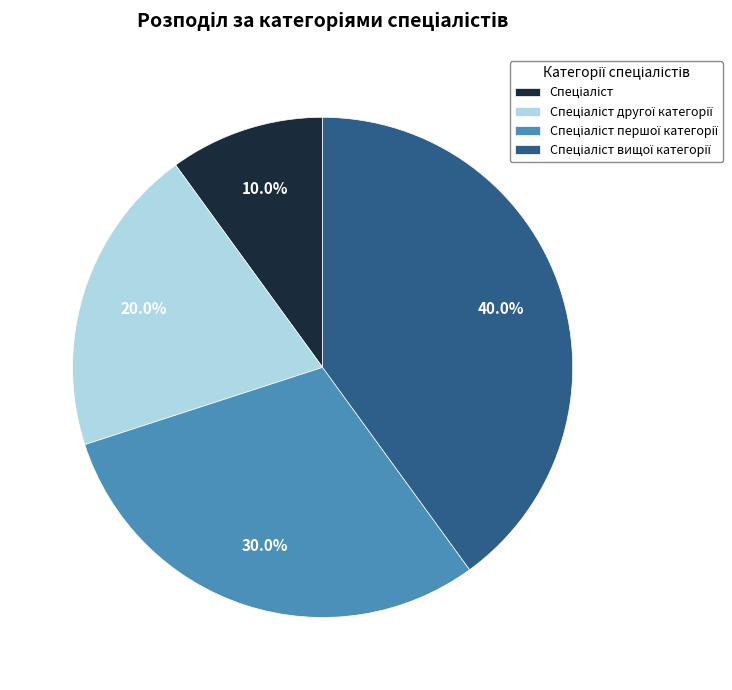

Is there any slice that represents more than half of the pie?

No